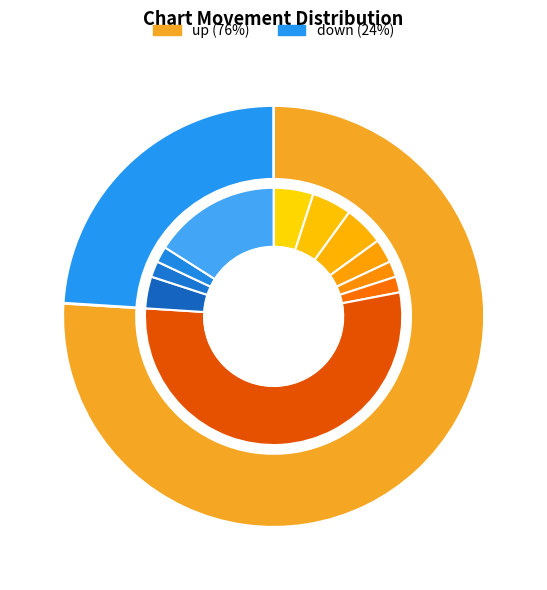

Rank the categories by value from highest to lowest.

up, down